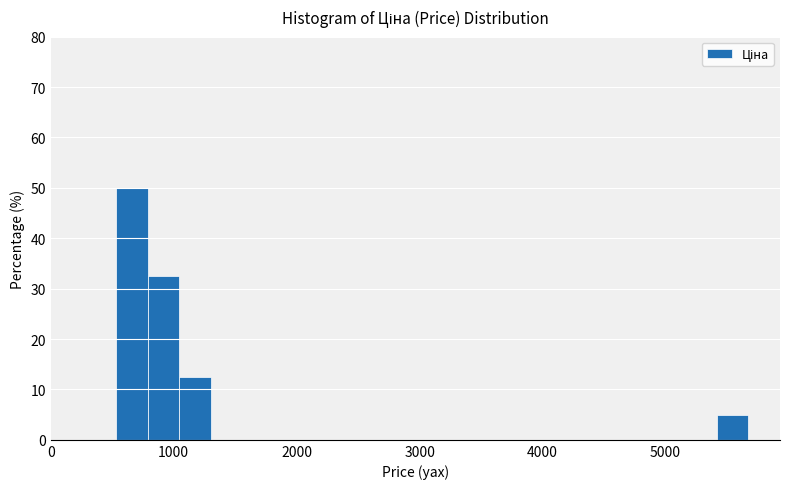

Read against the x-axis, roughly where is the centre of the tallest bar?

700